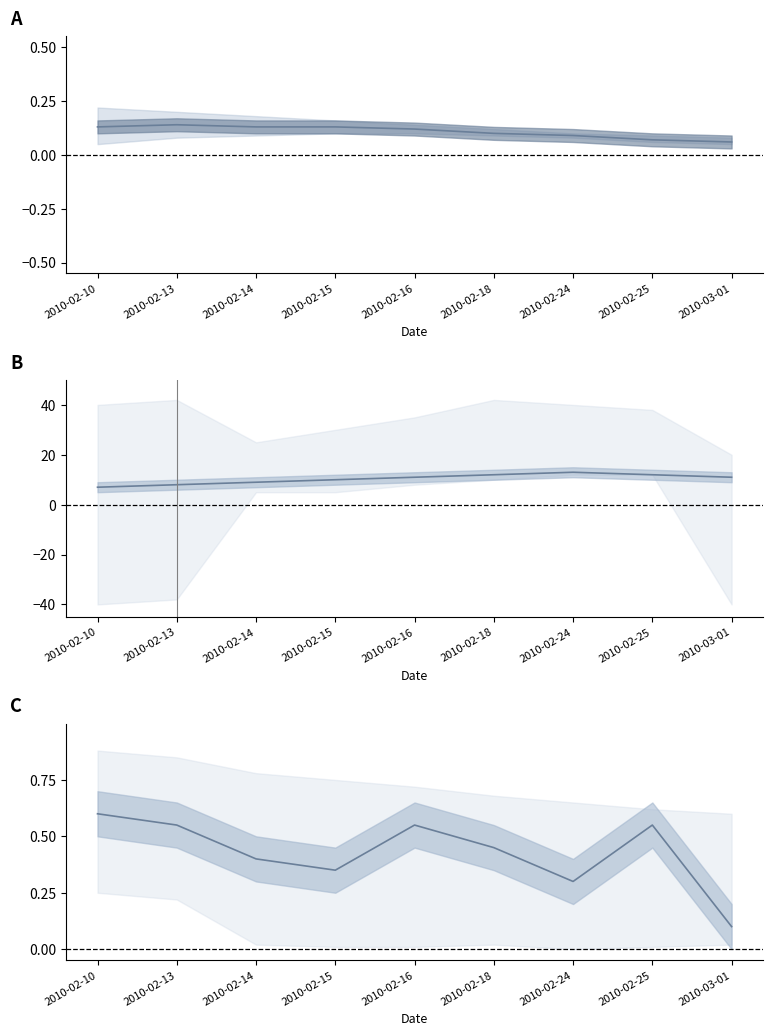

What is the greatest value displayed?

0.6